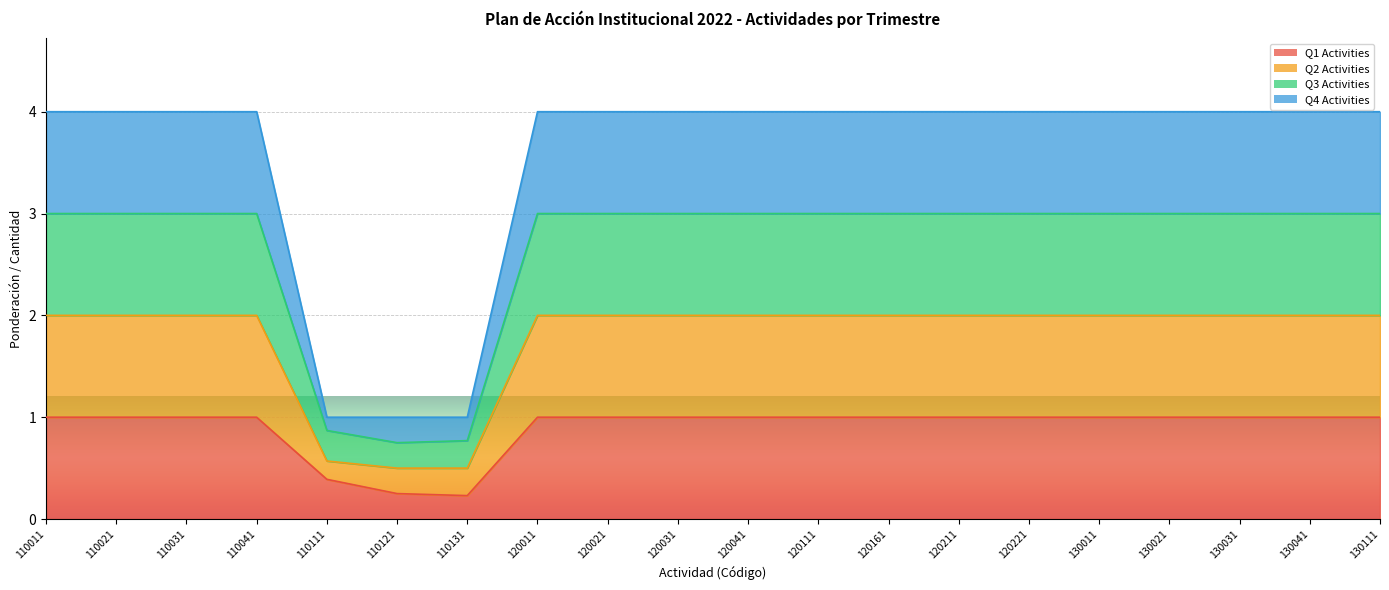

Between 120161 and 130111, which series saw the biggest shift?

Q1 Activities